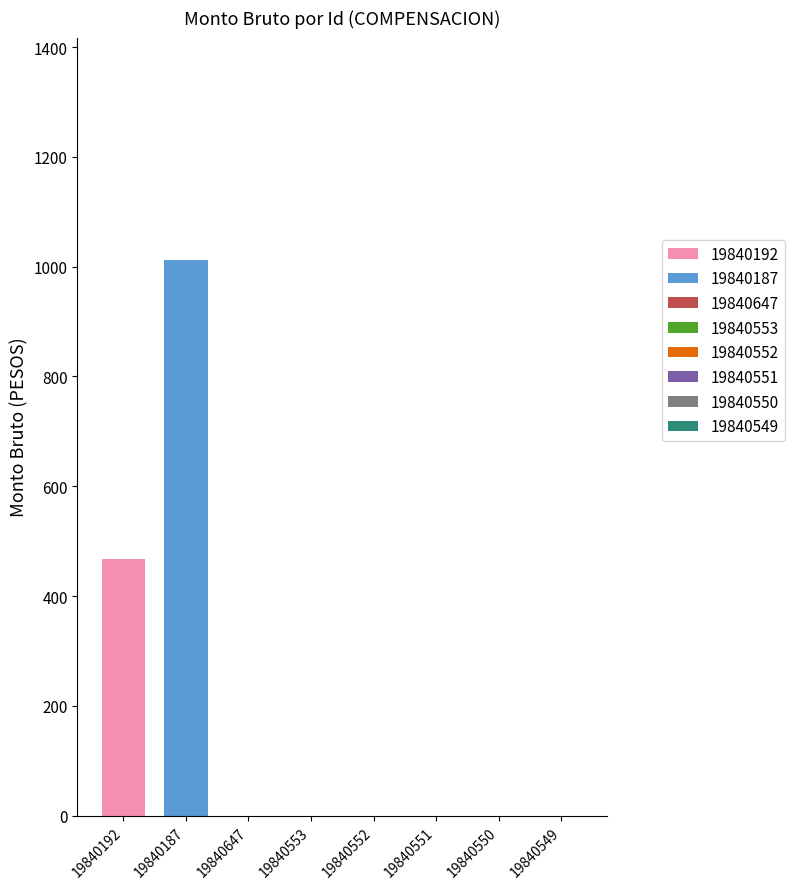

At which category does the chart reach its peak across all series?

19840187